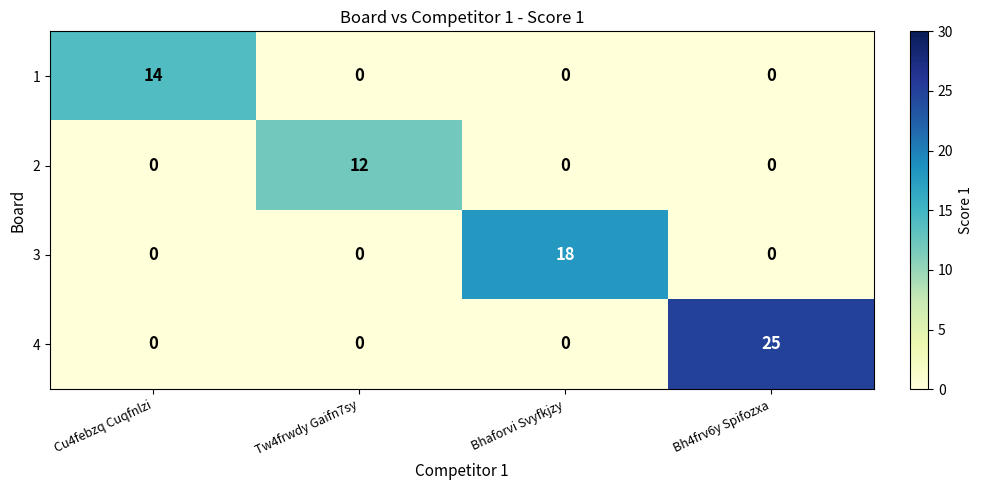

How many 3 values are between 0 and 18?

4